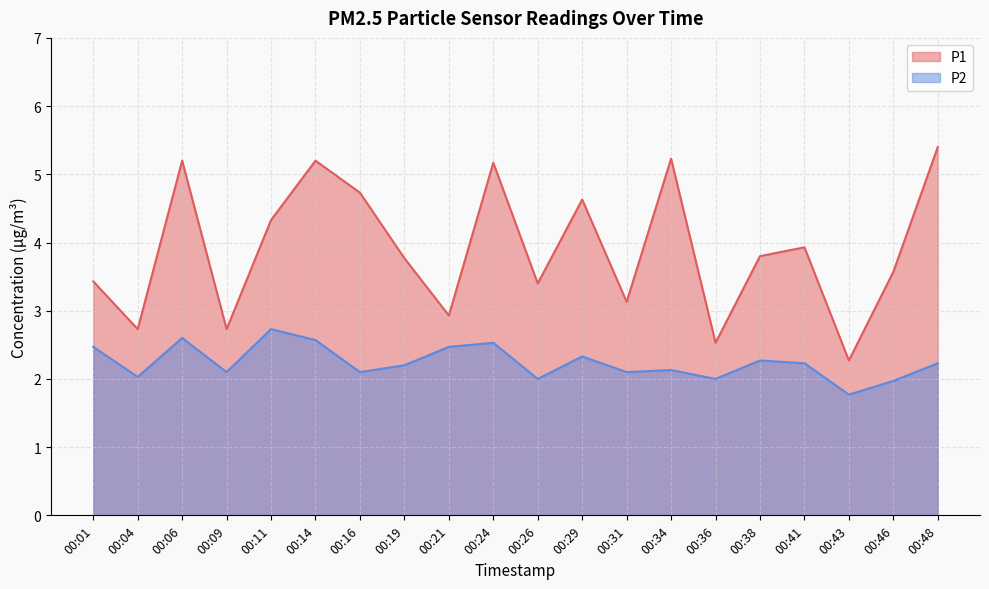

What is the greatest value displayed?

5.4